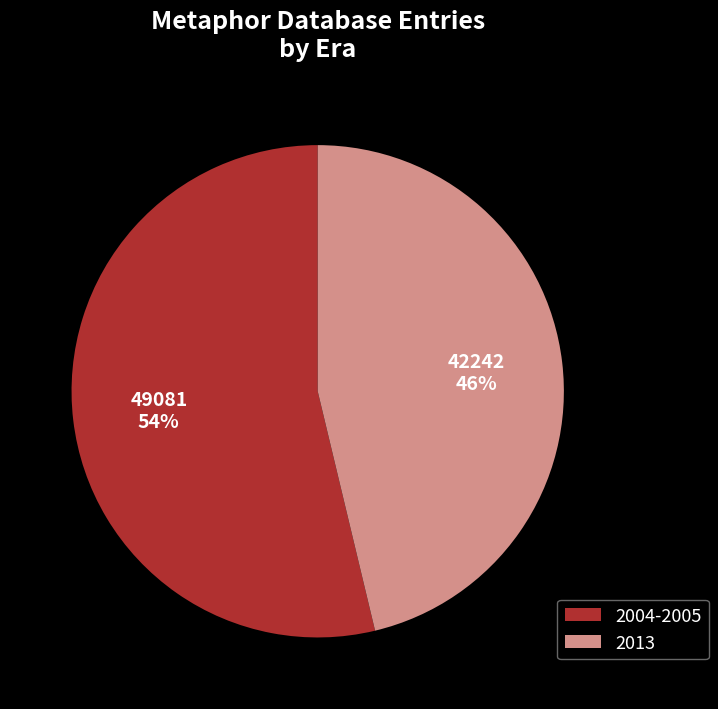

To the nearest percent, what is the average slice percentage?

50%